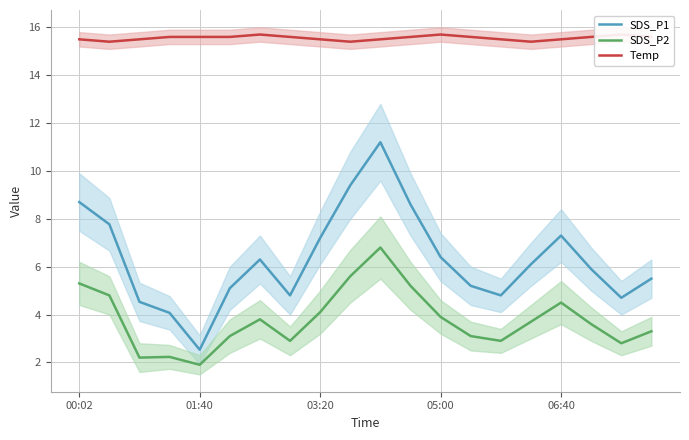

Is it true that SDS_P1 equals 3.0 at 03:20?

False